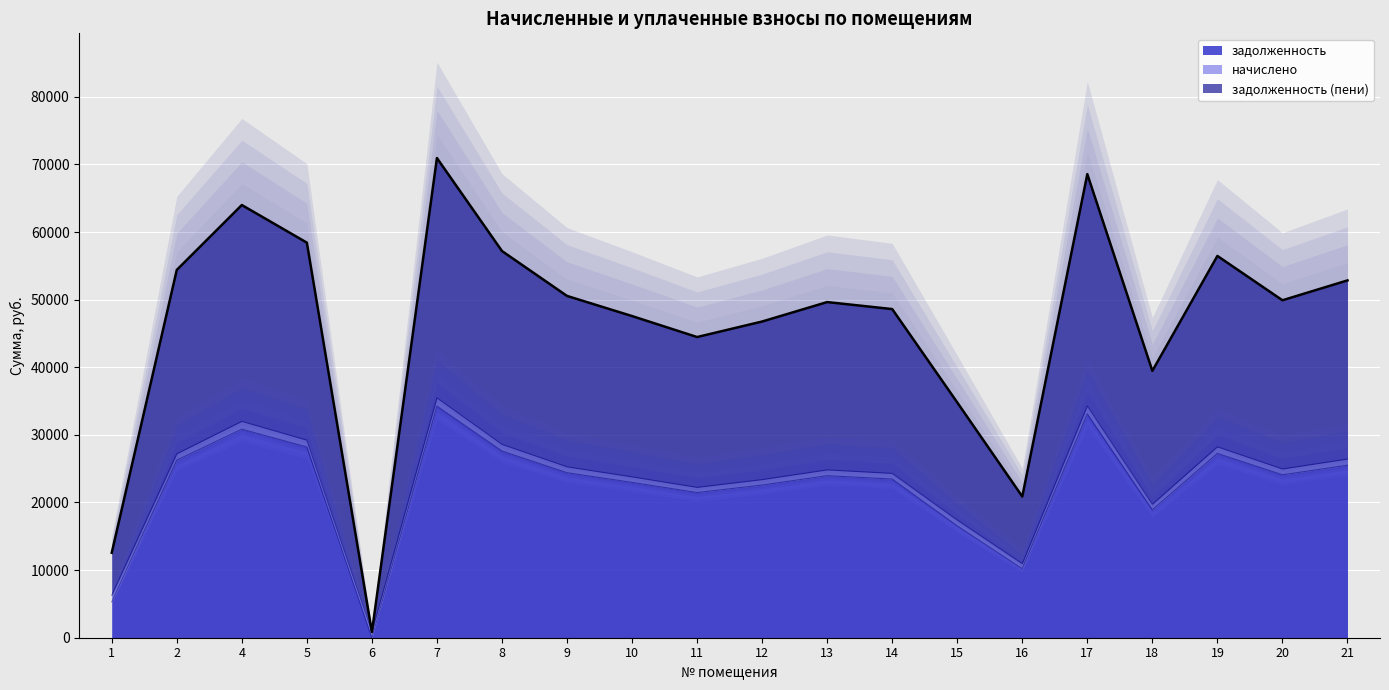

Between 7 and 8, which is larger?

7